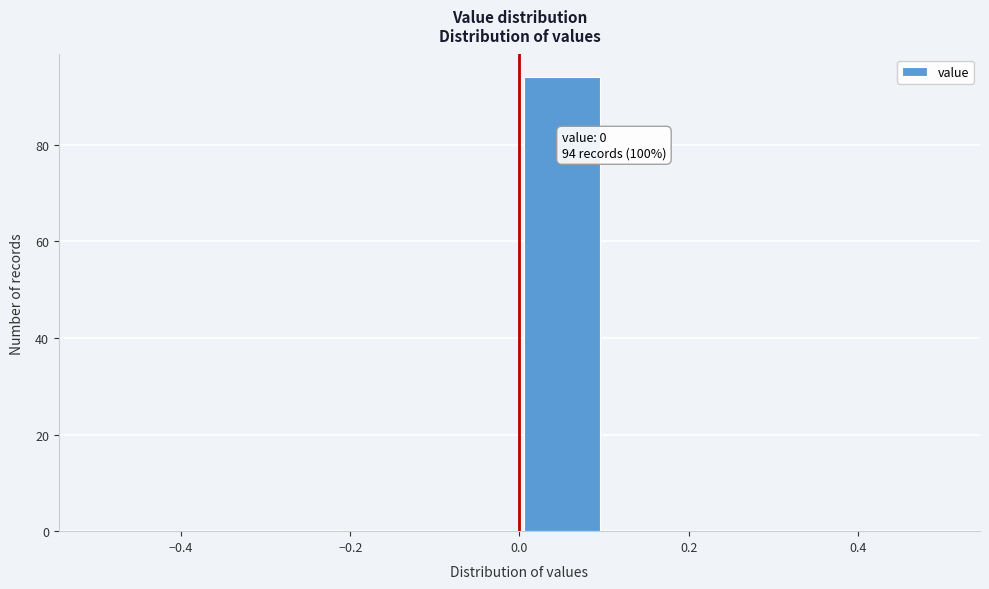

Which range on the x-axis has the tallest bar?

0.0 to 0.1